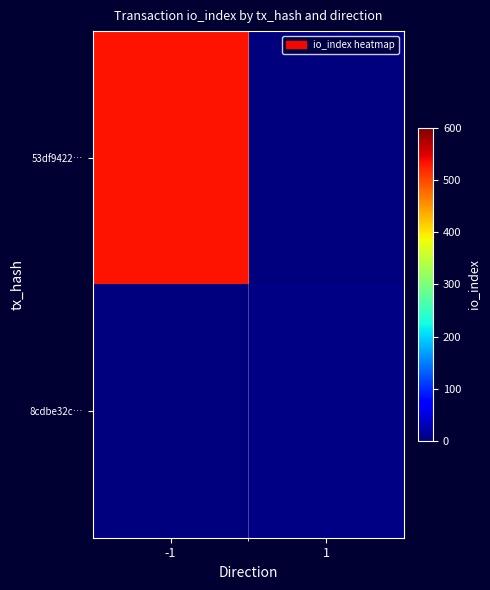

What is the difference between the highest and lowest values at 1?

4